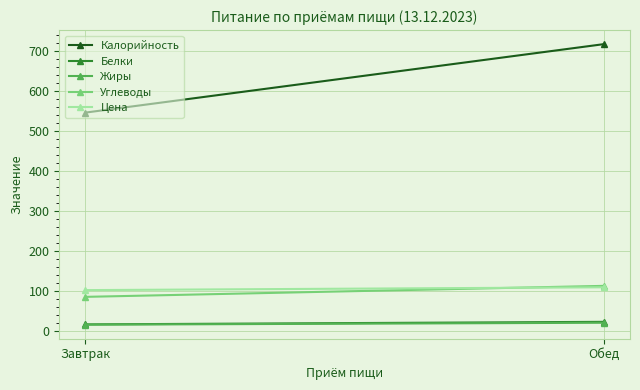

Between Завтрак and Обед, which series saw the biggest shift?

Калорийность